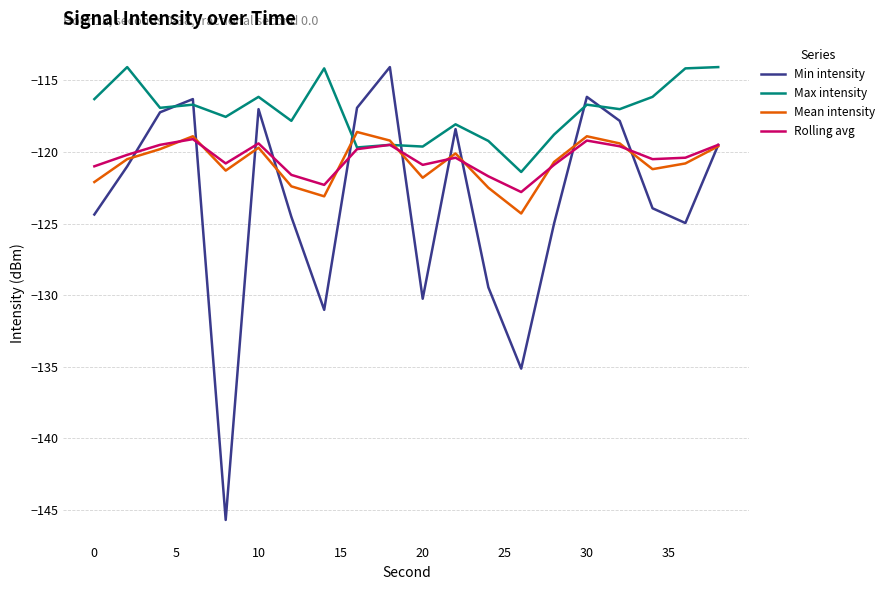

In Max intensity, how many points are lower than both neighbors (excluding endpoints)?

7